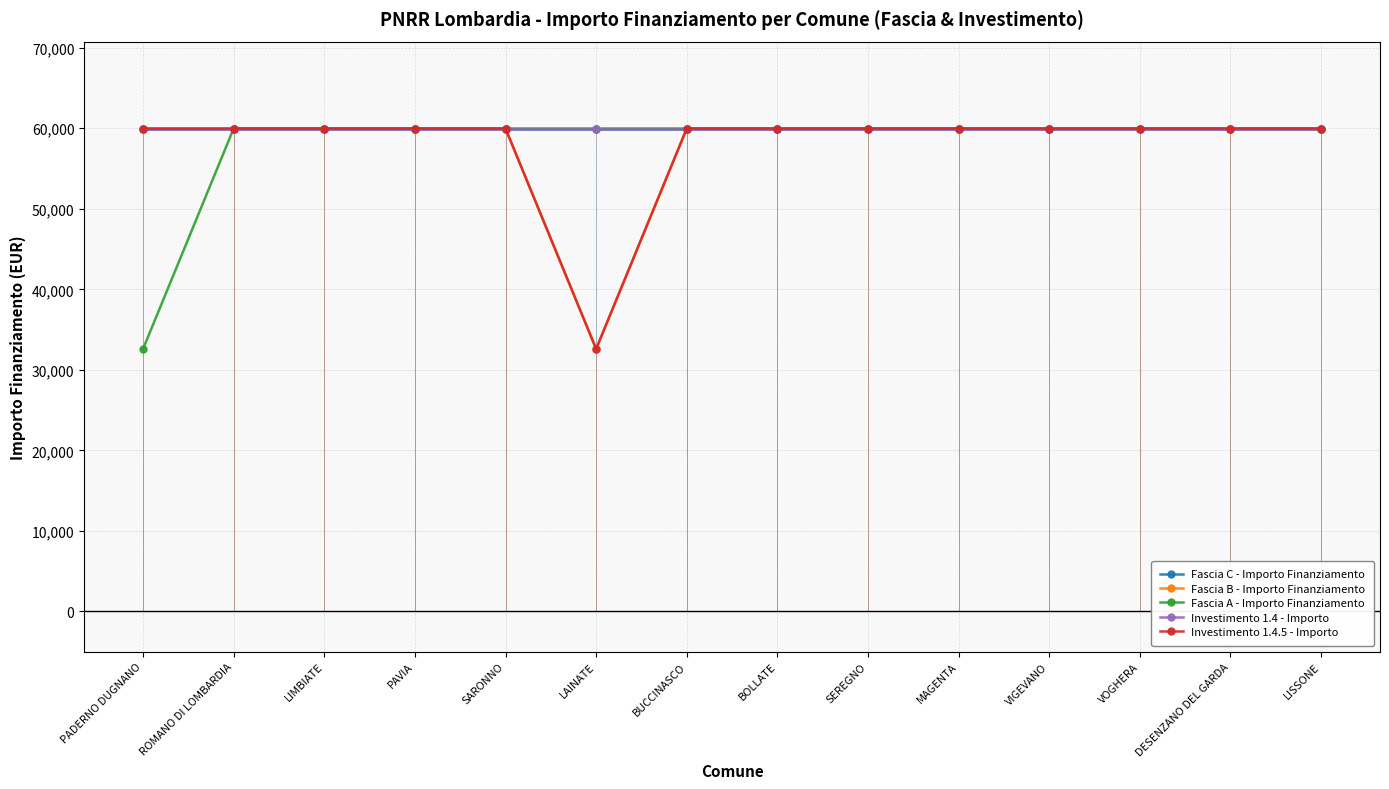

Count the number of categories in the chart.

14